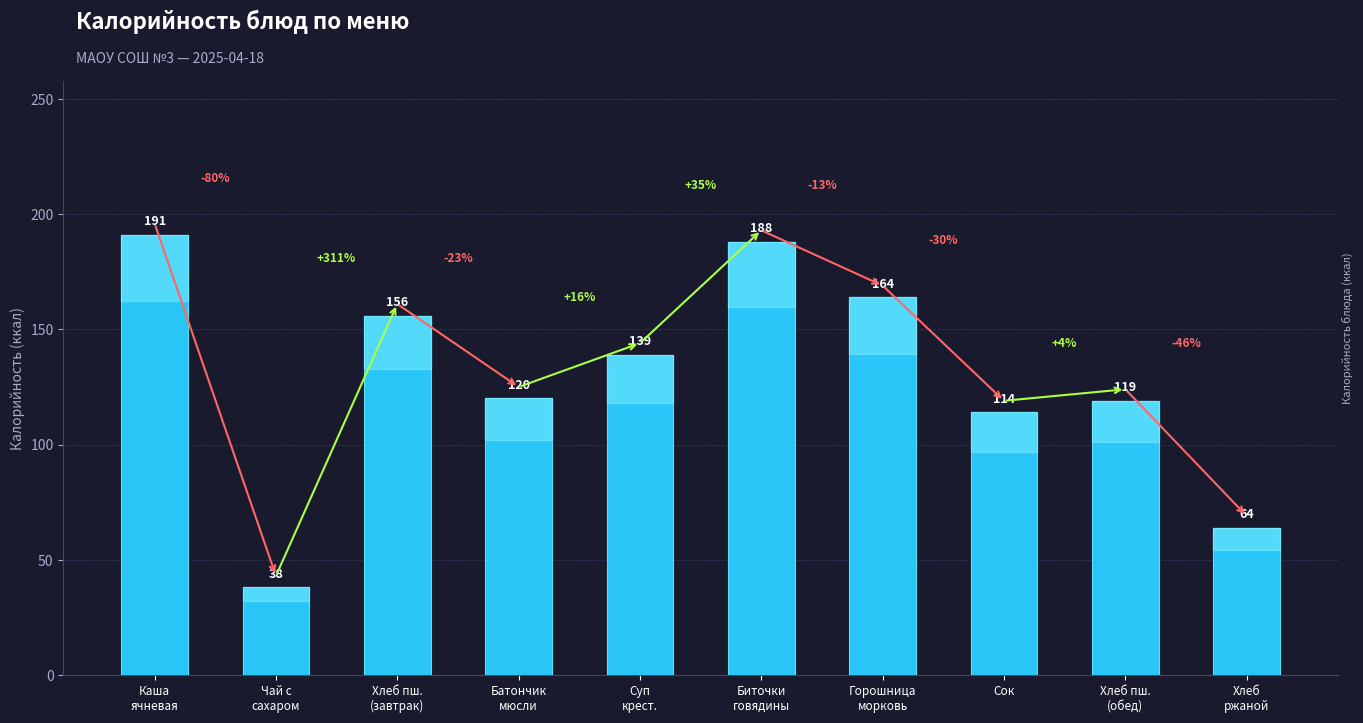

What is the difference between the maximum and minimum values?

153